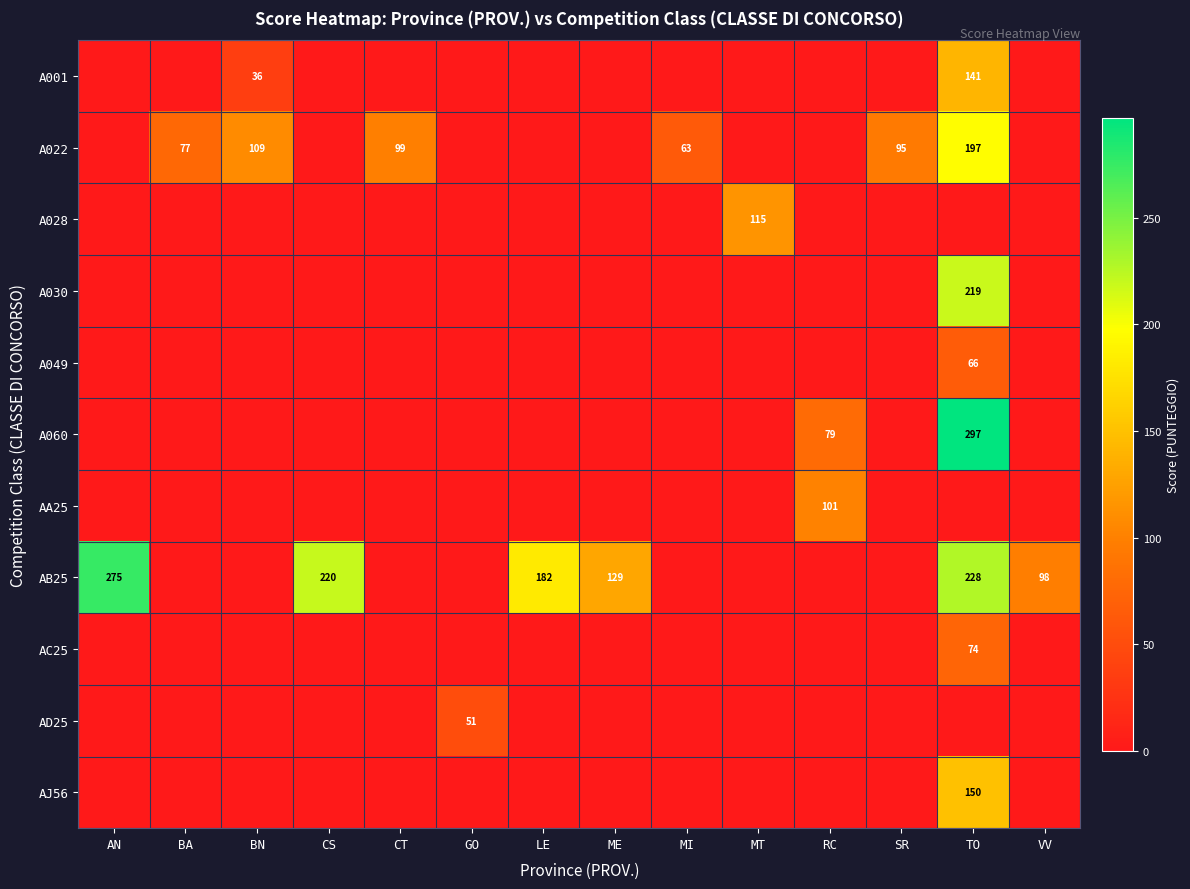

Is it true that AB25 equals 275 at AN?

True